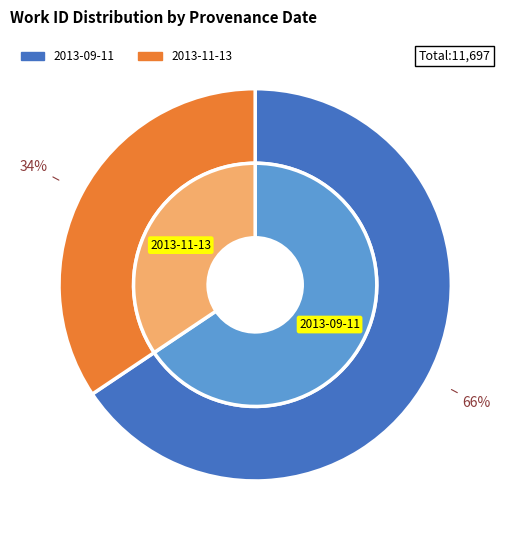

Is it true that 2013-09-11 is 66% of the pie?

True